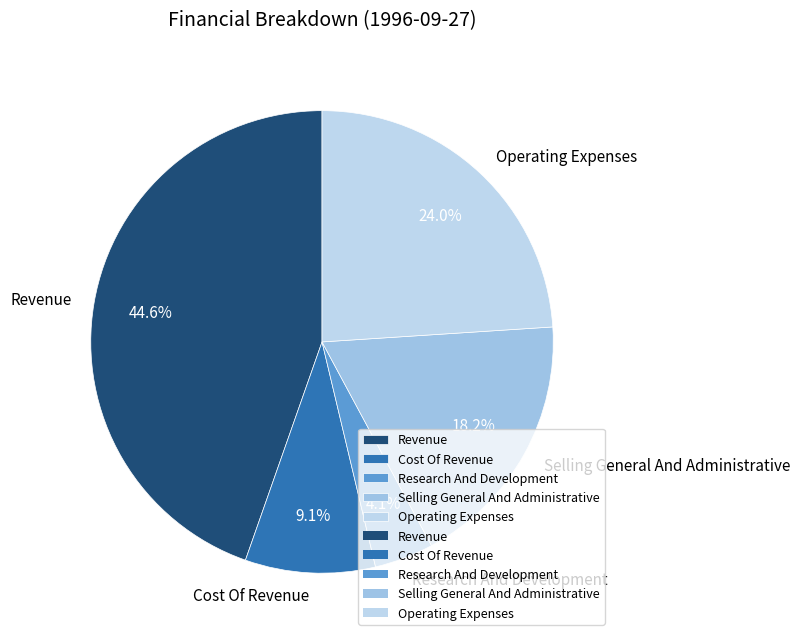

Does Revenue account for over 50% of the chart?

No